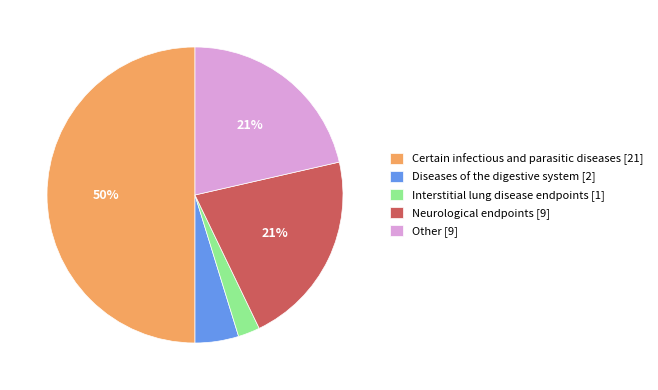

Does Other represent more than half of the total?

No